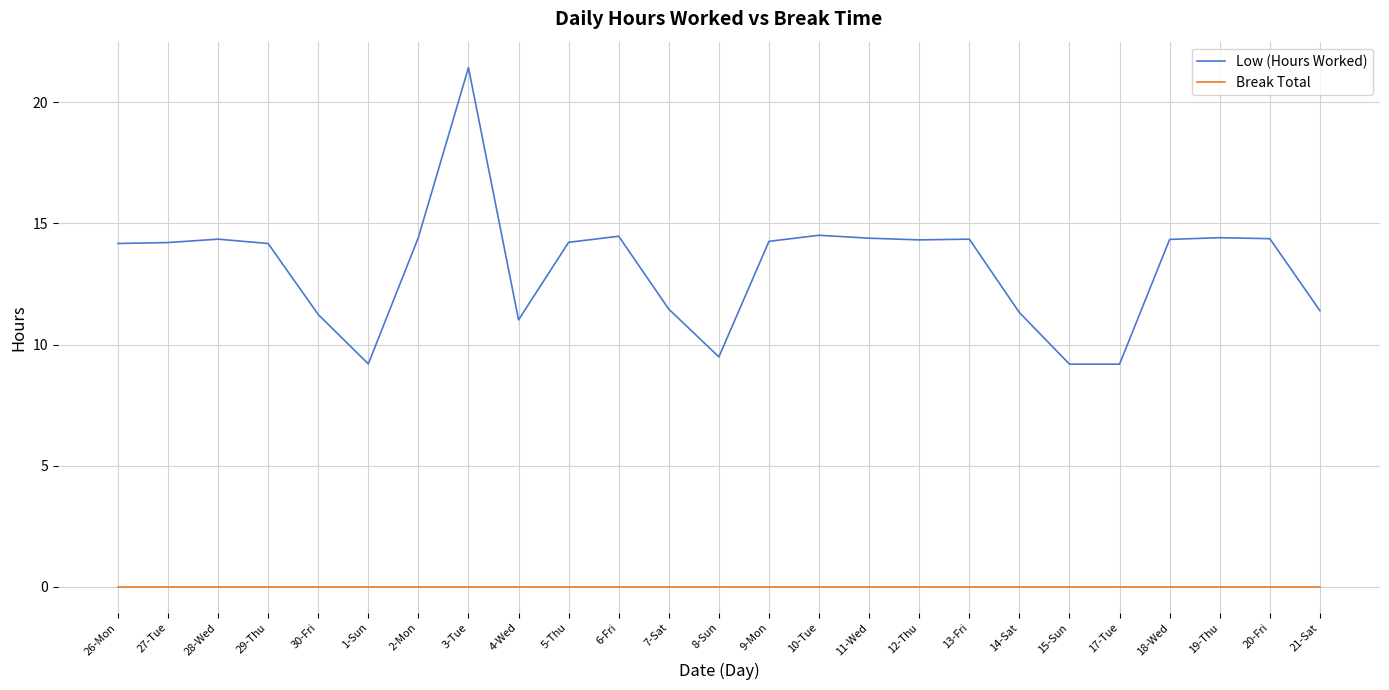

What is the lowest value of the Low (Hours Worked) series?

9.2